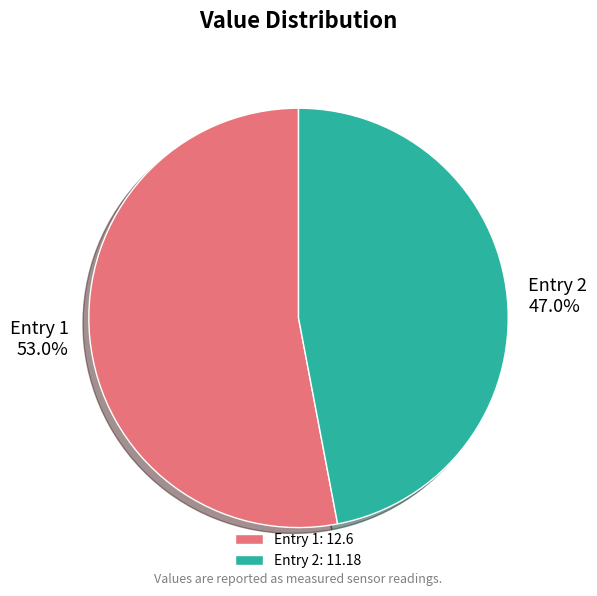

How many slices are in this pie chart?

2